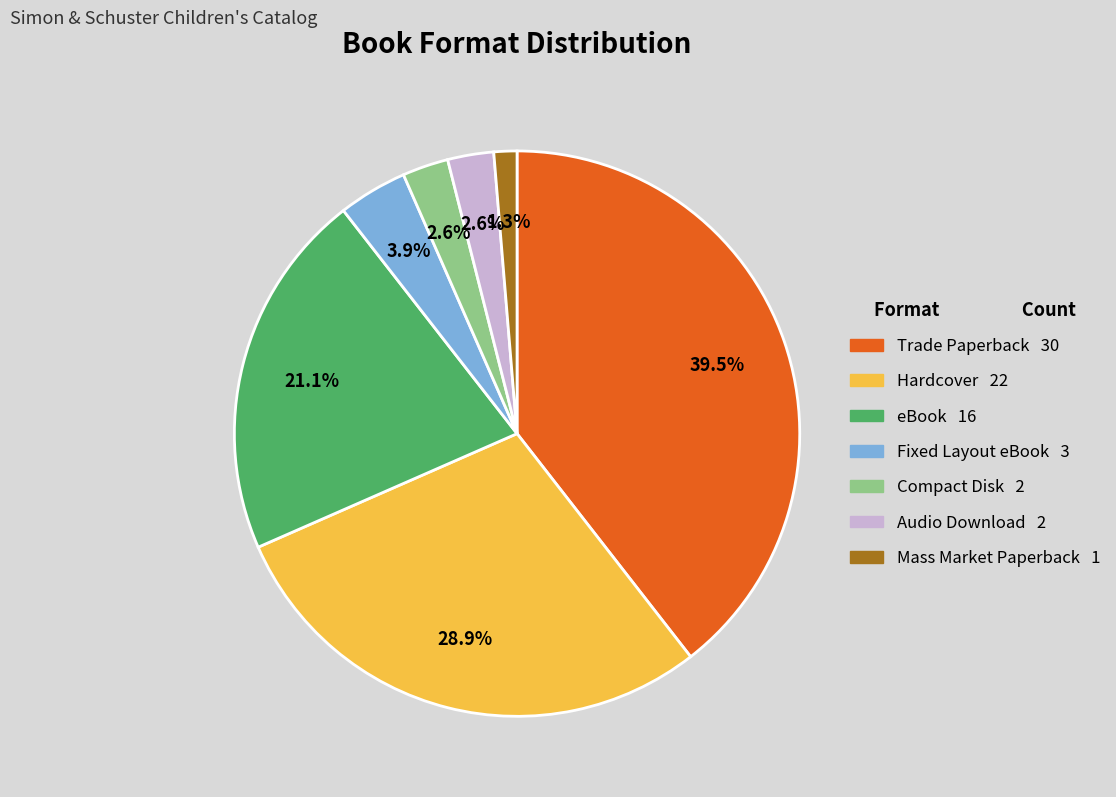

To the nearest percent, what percentage of the pie is Audio Download?

3%